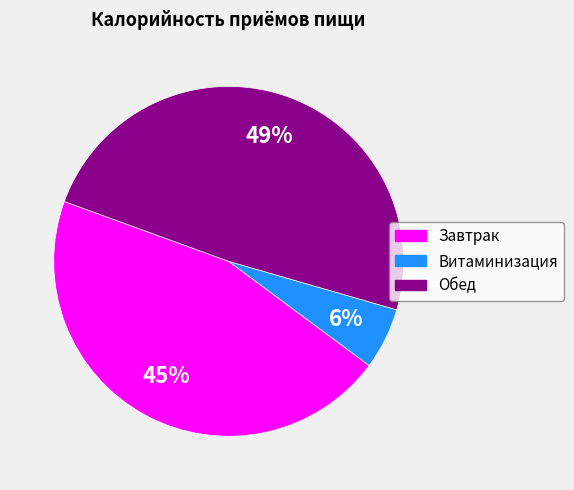

What is the smallest slice in the pie chart?

Витаминизация